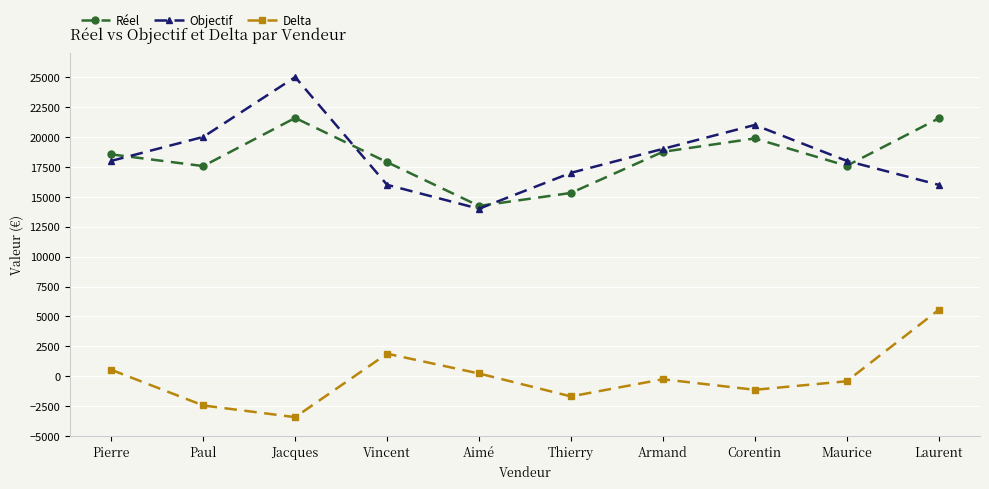

How many interior local valleys does the Réel series have?

3